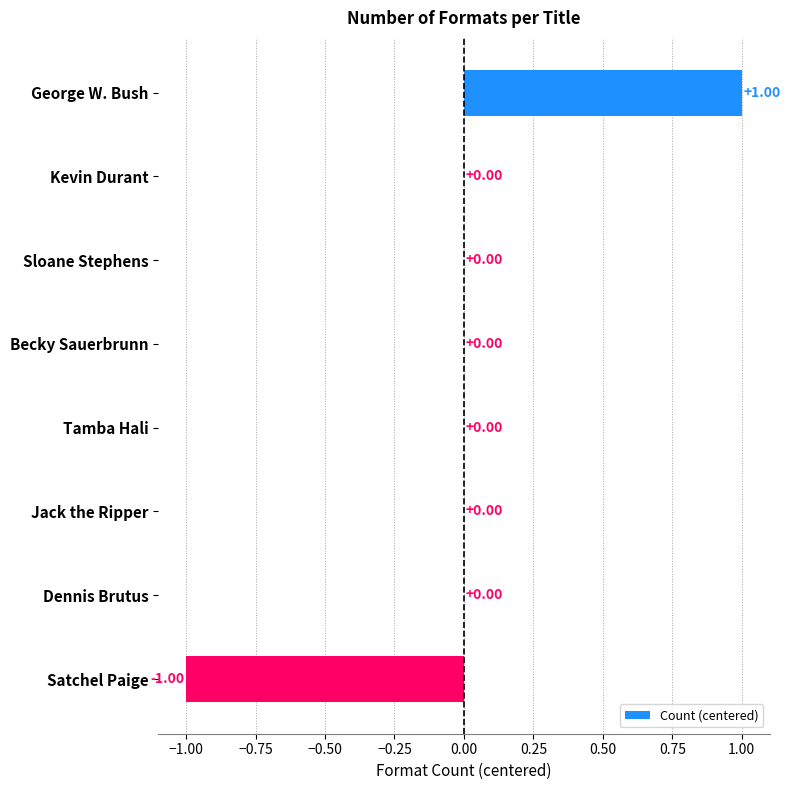

Between Jack the Ripper and Satchel Paige, which is larger?

Jack the Ripper